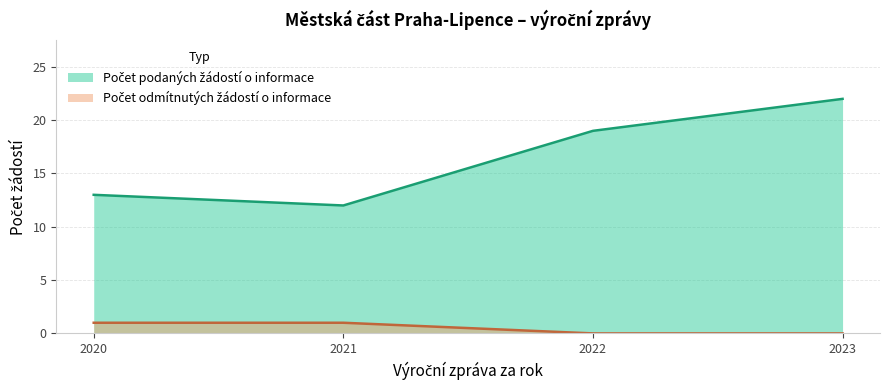

True or false: Počet odmítnutých žádostí o informace and Počet podaných žádostí o informace intersect in this chart.

False